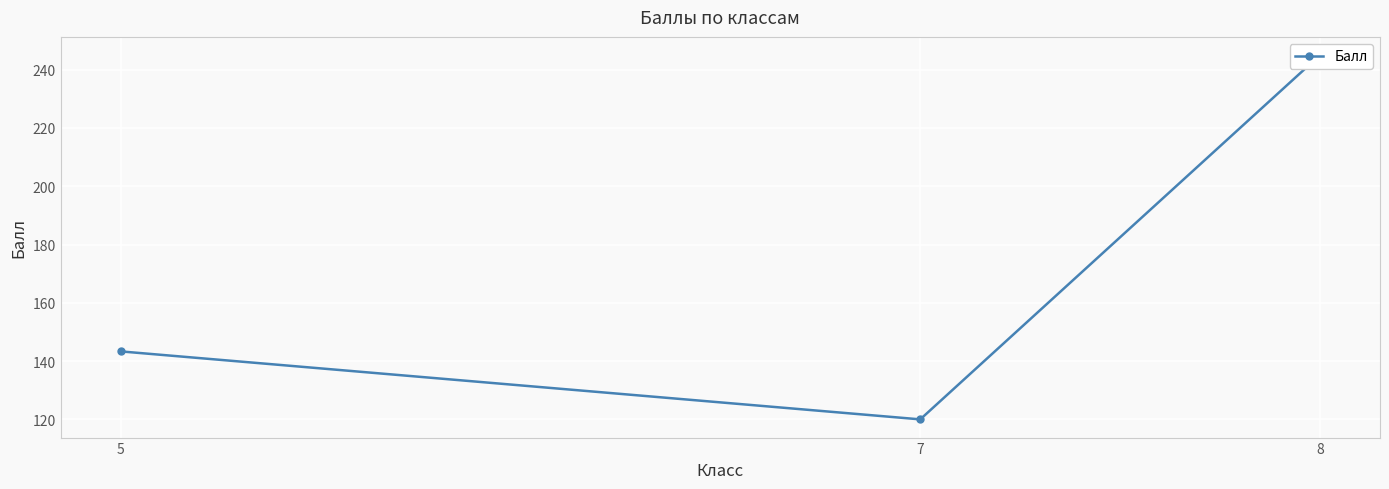

The value at 7 is 120.0. True or false?

True